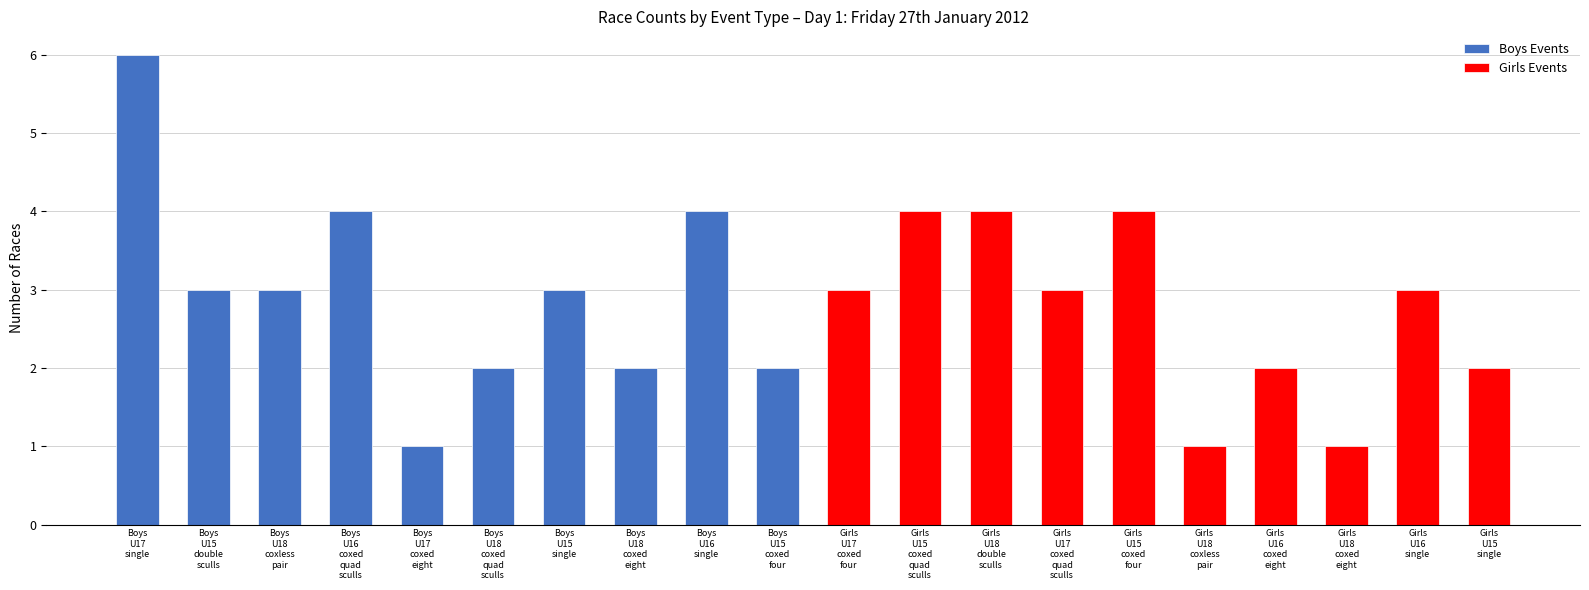

Reading left to right, what are all the values shown in this chart?

Boys Events: 6	3	3	4	1	2	3	2	4	2
Girls Events: 3	4	4	3	4	1	2	1	3	2